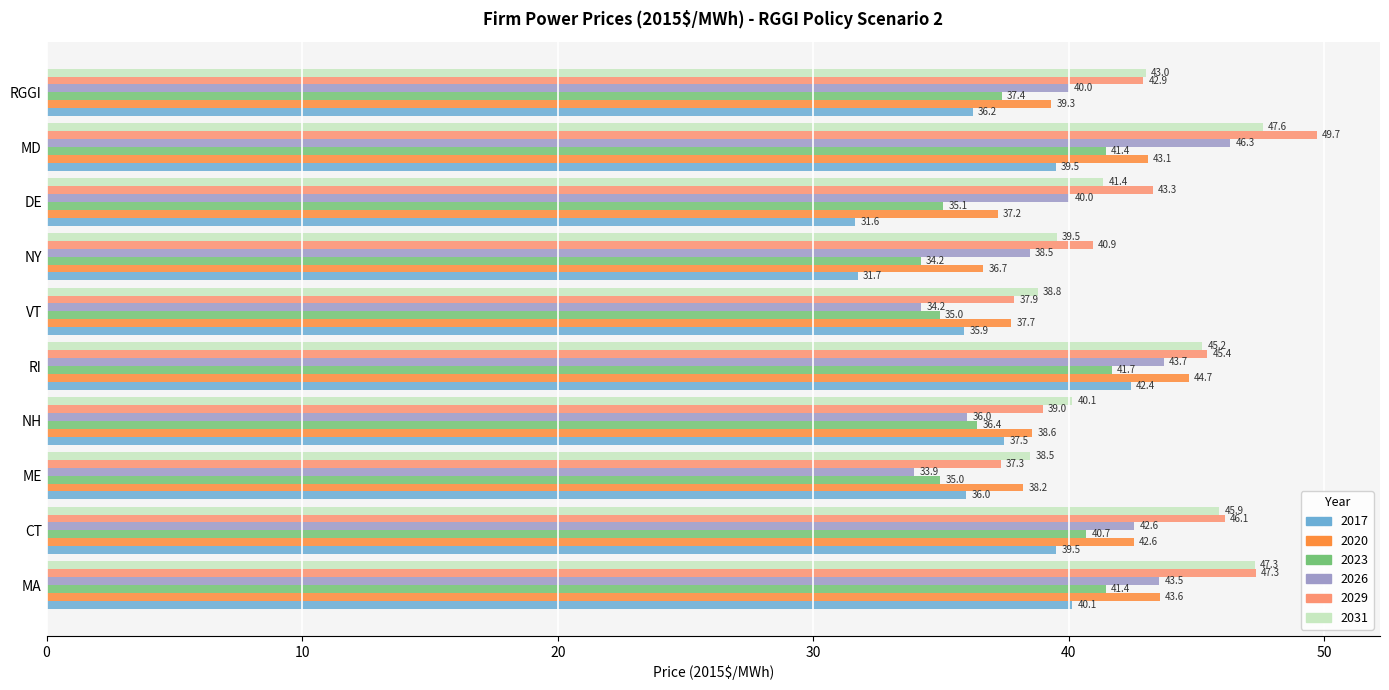

The 2020 series shows 59.0 at CT. True or false?

False